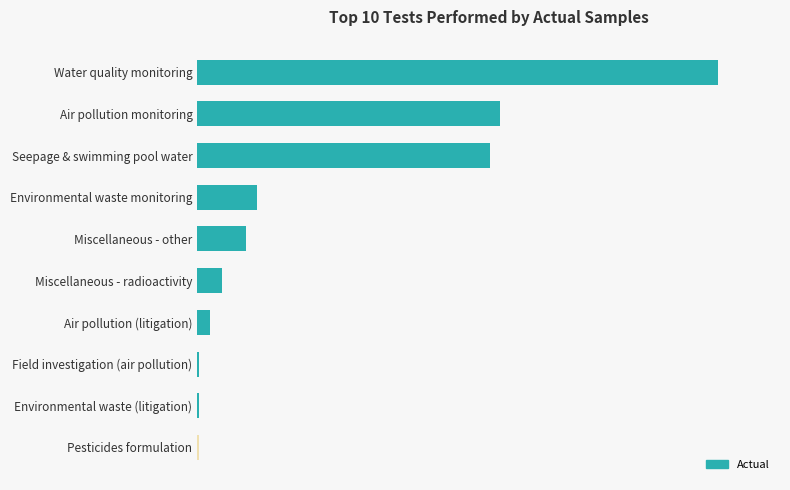

Where does the data first go above 9897?

Environmental waste monitoring